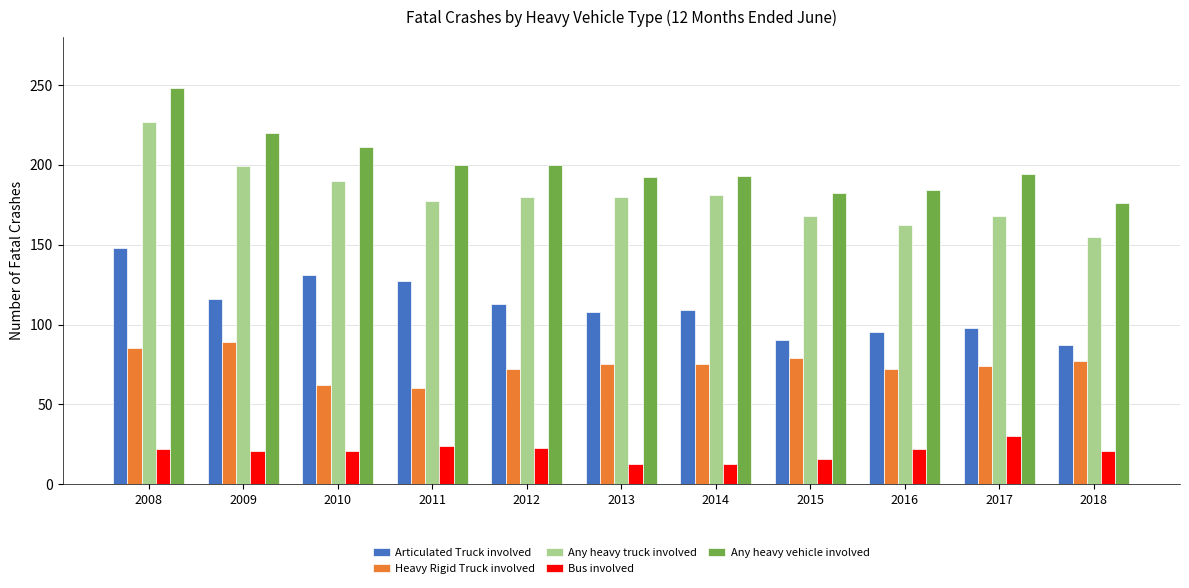

The value of Any heavy vehicle involved at 2015 is 39. True or false?

False